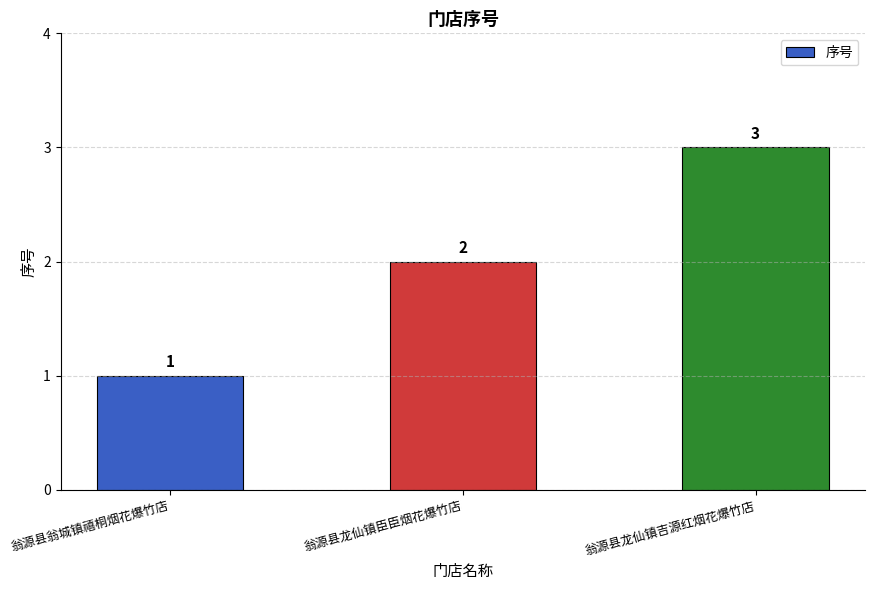

What is the label of the 2nd bar from the right?

翁源县龙仙镇臣臣烟花爆竹店